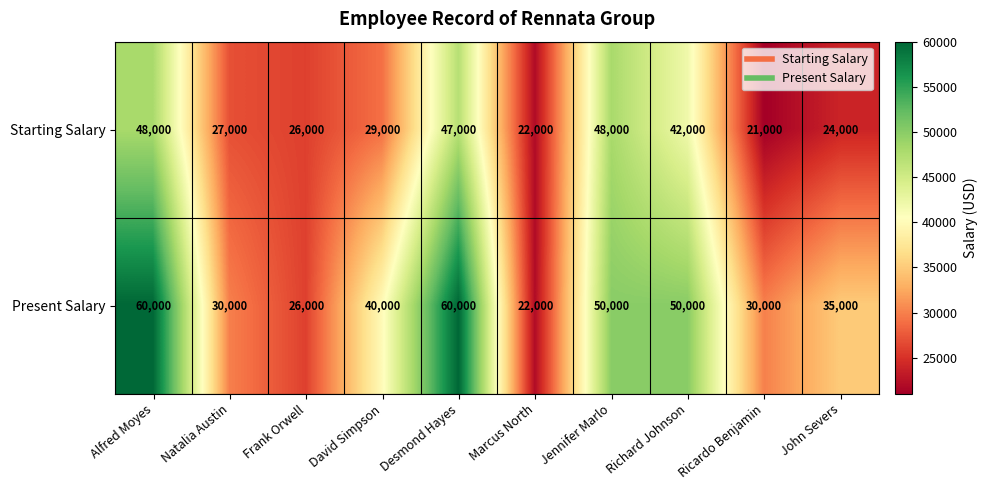

Which label corresponds to the smallest value in the chart?

Ricardo Benjamin